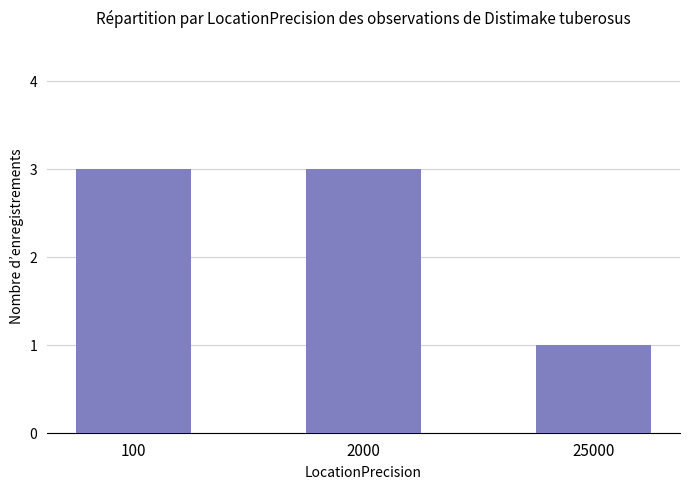

What is the value of the 1st bar from the left?

3